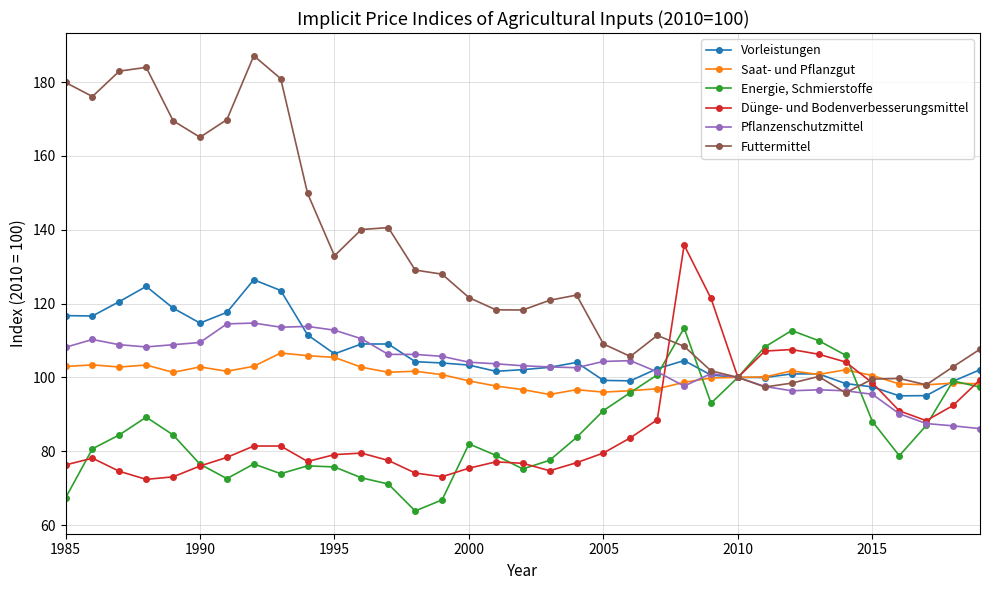

True or false: Vorleistungen has more than 2 points higher than both neighbors.

True